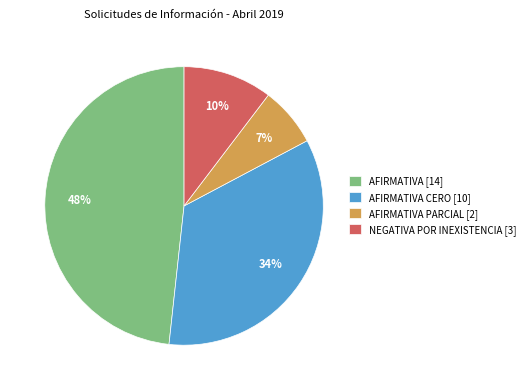

Which has a higher value, AFIRMATIVA PARCIAL [2] or AFIRMATIVA [14]?

AFIRMATIVA [14]